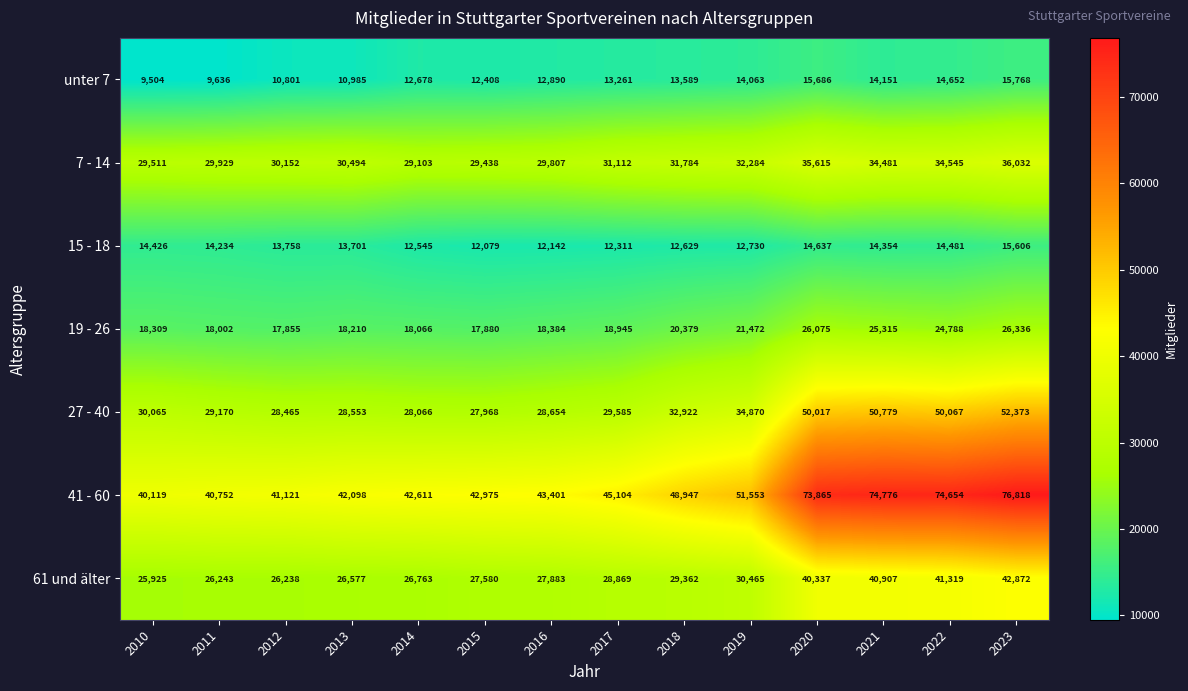

What is the total value across all series at 2021?

254763